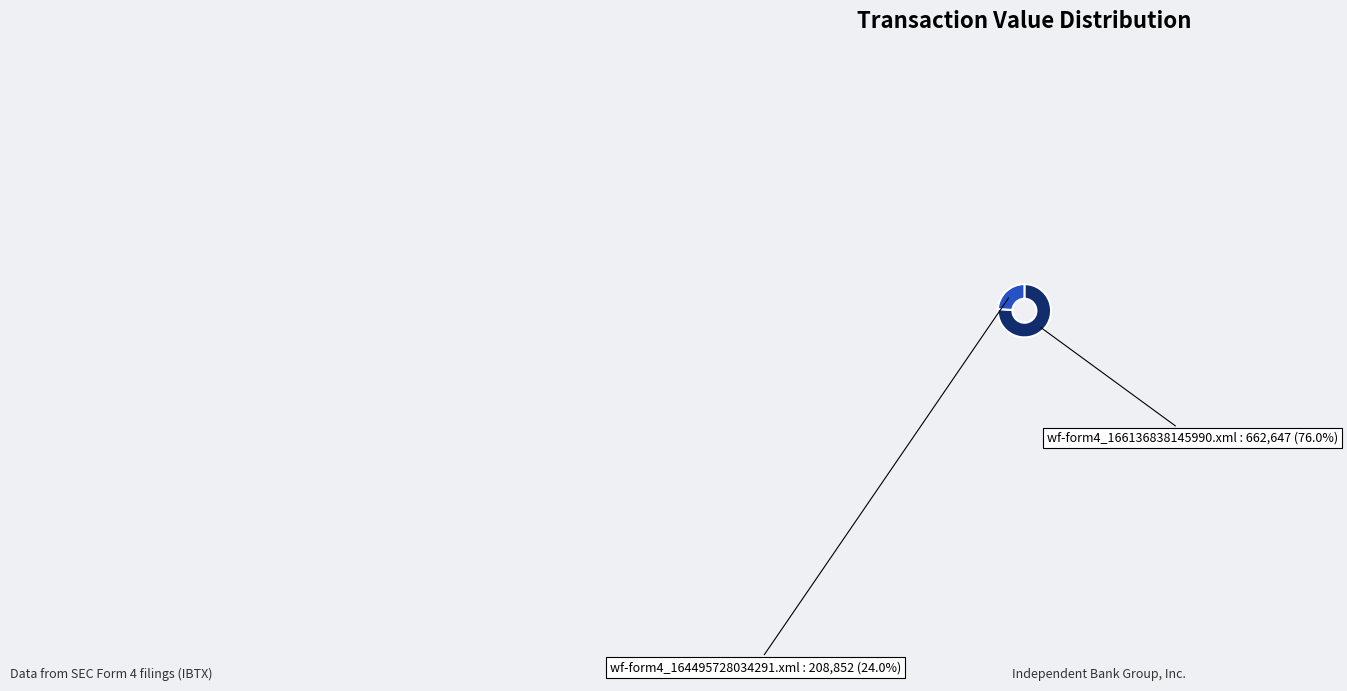

Does any single category account for the majority?

Yes